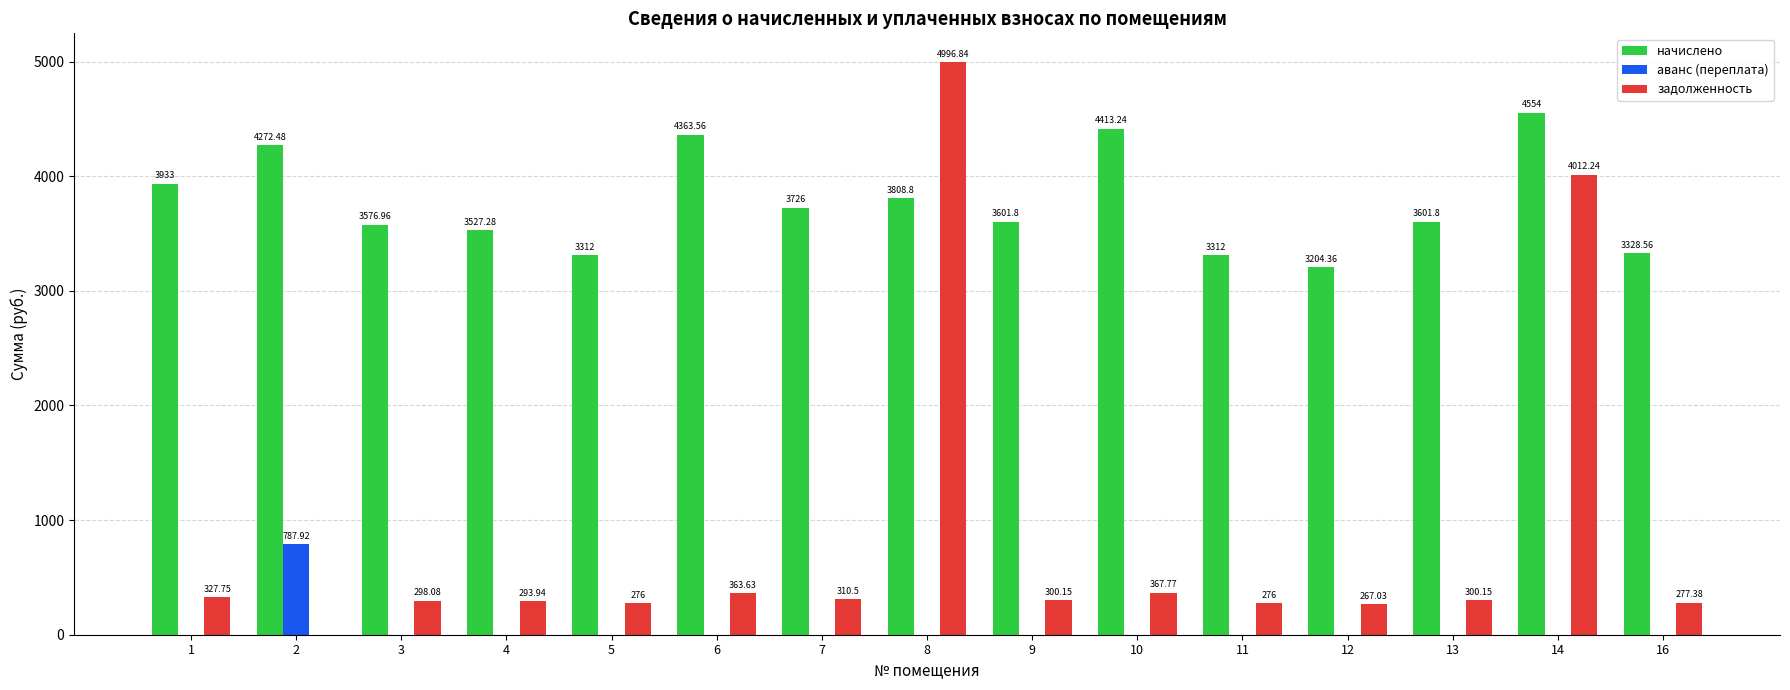

What is the spread (max minus min) of values at 2?

4272.5